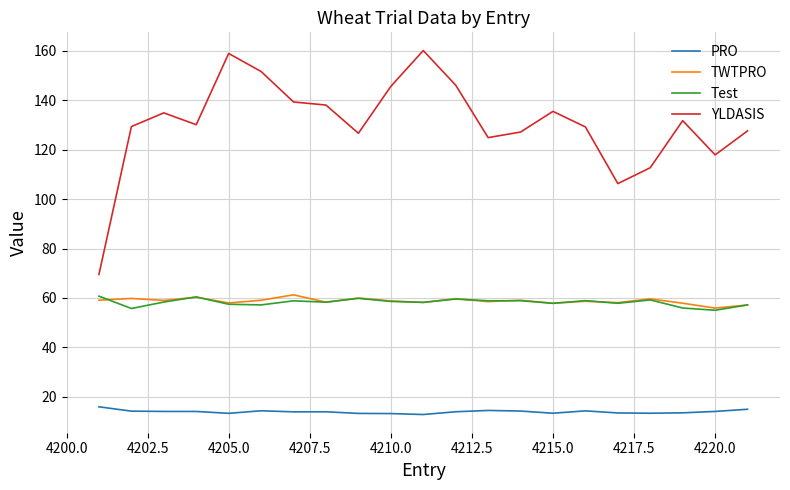

Which series has the largest range (max minus min)?

YLDASIS